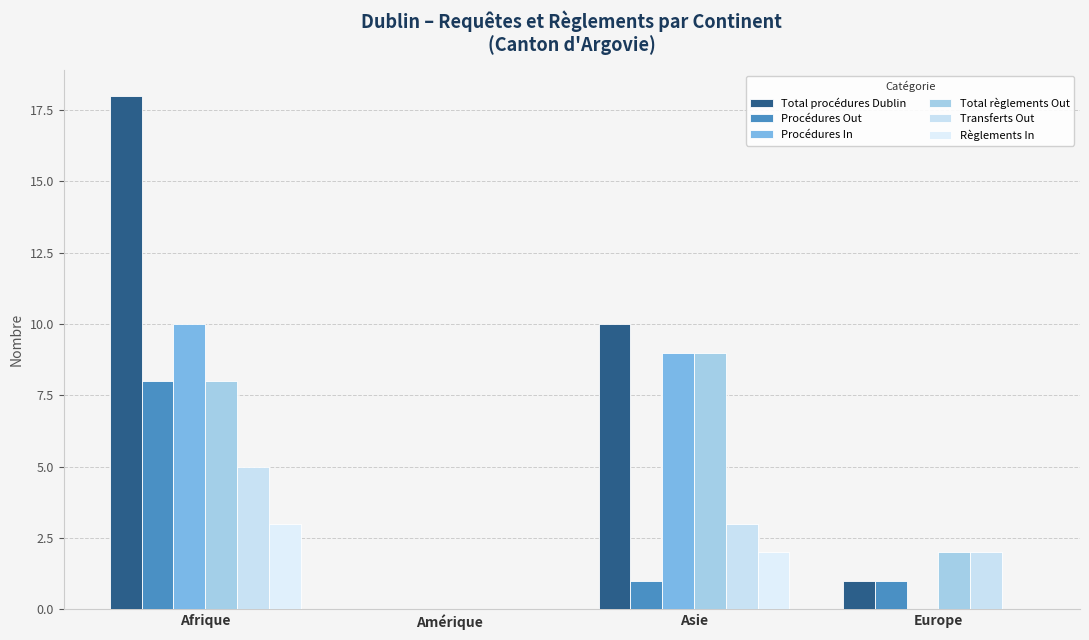

Are the bars horizontal?

No